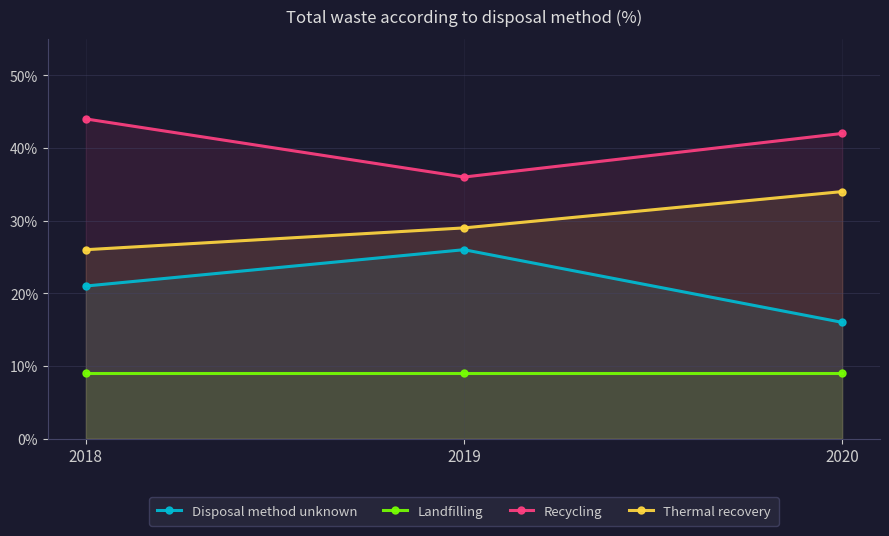

Does the chart display data point markers on the line(s)?

Yes